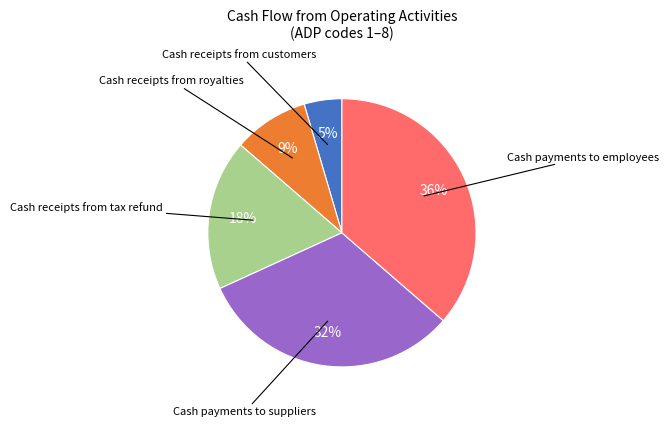

To the nearest percent, what is the average slice percentage?

20%